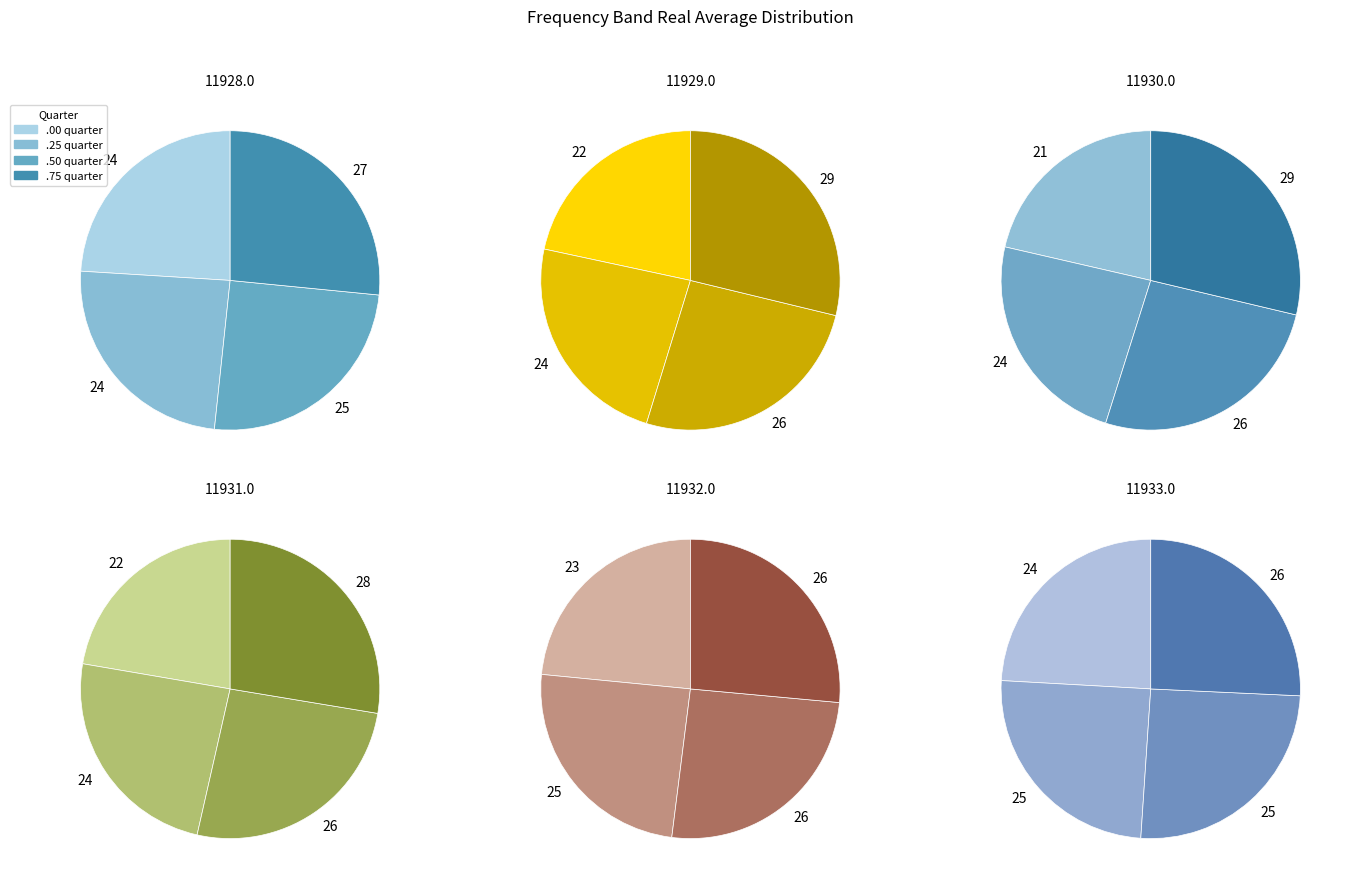

Between 7 and 3, which is larger?

7